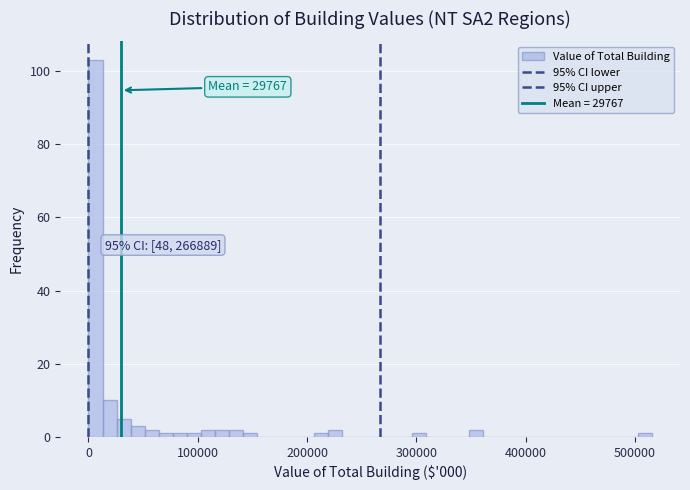

Read against the x-axis, roughly where is the centre of the tallest bar?

10000